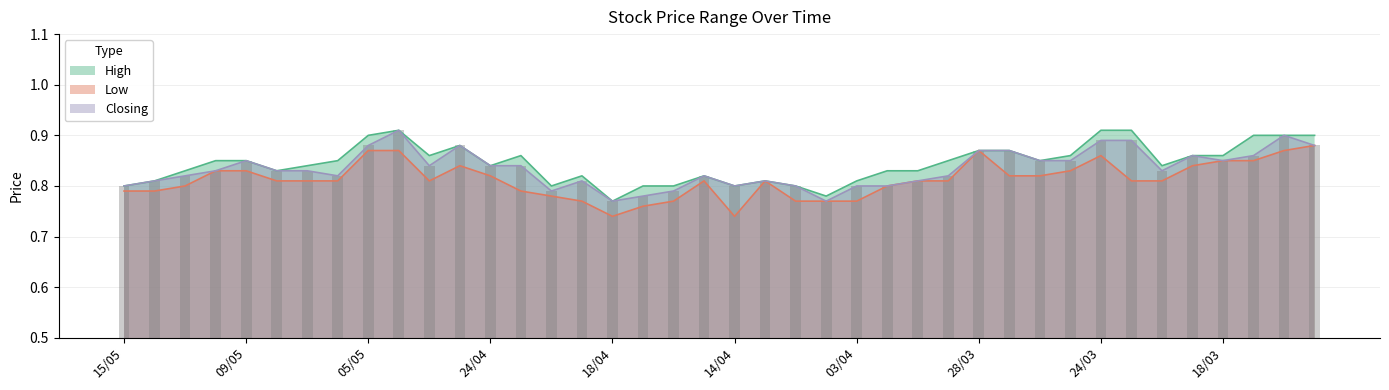

Reading left to right, list all the values displayed in this chart.

High: 0.8	0.8	0.8	0.8	0.8	0.8	0.8	0.8	0.9	0.9	0.9	0.9	0.8	0.9	0.8	0.8	0.8	0.8	0.8	0.8	0.8	0.8	0.8	0.8	0.8	0.8	0.8	0.8	0.9	0.9	0.8	0.9	0.9	0.9	0.8	0.9	0.9	0.9	0.9	0.9
Low: 0.8	0.8	0.8	0.8	0.8	0.8	0.8	0.8	0.9	0.9	0.8	0.8	0.8	0.8	0.8	0.8	0.7	0.8	0.8	0.8	0.7	0.8	0.8	0.8	0.8	0.8	0.8	0.8	0.9	0.8	0.8	0.8	0.9	0.8	0.8	0.8	0.8	0.8	0.9	0.9
Closing: 0.8	0.8	0.8	0.8	0.8	0.8	0.8	0.8	0.9	0.9	0.8	0.9	0.8	0.8	0.8	0.8	0.8	0.8	0.8	0.8	0.8	0.8	0.8	0.8	0.8	0.8	0.8	0.8	0.9	0.9	0.8	0.8	0.9	0.9	0.8	0.9	0.8	0.9	0.9	0.9